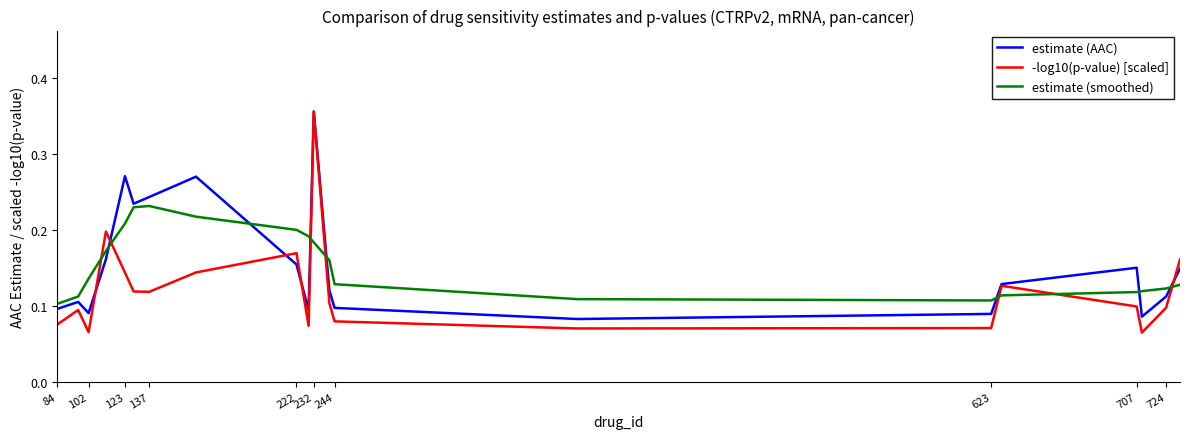

True or false: estimate (smoothed) and -log10(p-value) [scaled] cross at least once.

True